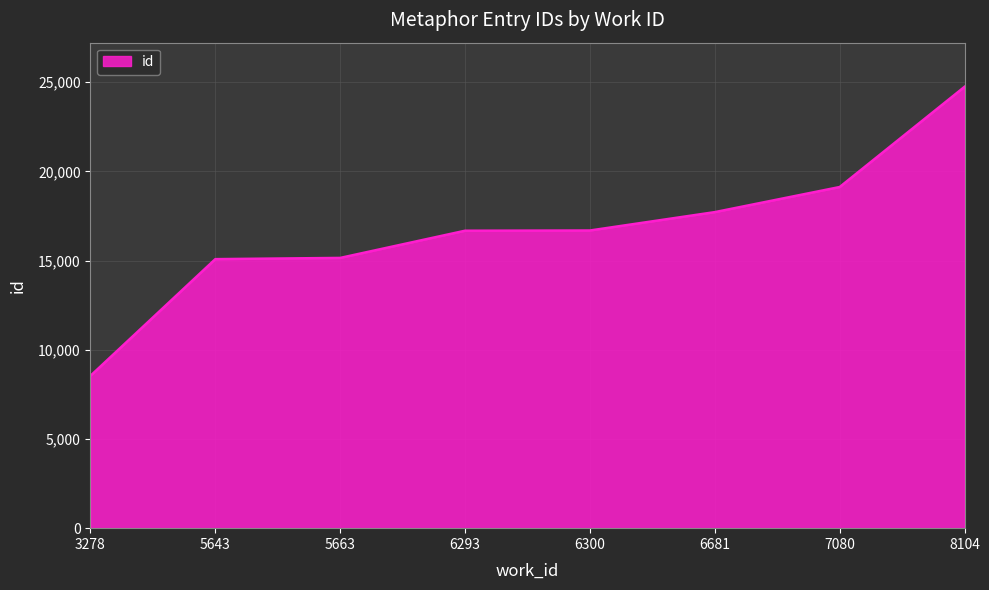

The chart shows a value of 22954 at 5643. True or false?

False